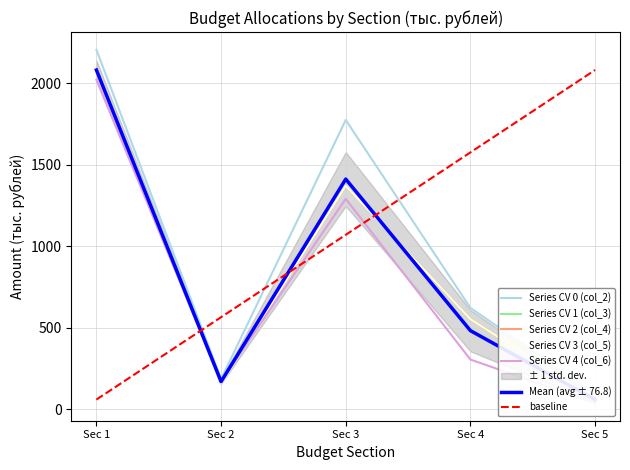

What is the value of the Сумма (тыс. руб.) col_7 point at the 1st from the left?

2075.1